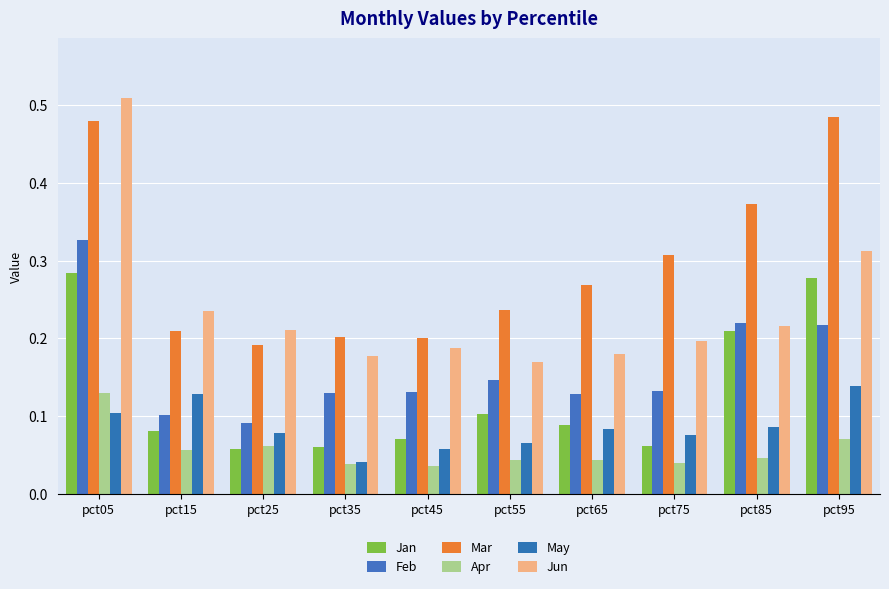

Reading left to right, transcribe all the data shown in this chart.

Jan: pct05=0.3	pct15=0.1	pct25=0.1	pct35=0.1	pct45=0.1	pct55=0.1	pct65=0.1	pct75=0.1	pct85=0.2	pct95=0.3
Feb: pct05=0.3	pct15=0.1	pct25=0.1	pct35=0.1	pct45=0.1	pct55=0.1	pct65=0.1	pct75=0.1	pct85=0.2	pct95=0.2
Mar: pct05=0.5	pct15=0.2	pct25=0.2	pct35=0.2	pct45=0.2	pct55=0.2	pct65=0.3	pct75=0.3	pct85=0.4	pct95=0.5
Apr: pct05=0.1	pct15=0.1	pct25=0.1	pct35=0.0	pct45=0.0	pct55=0.0	pct65=0.0	pct75=0.0	pct85=0.0	pct95=0.1
May: pct05=0.1	pct15=0.1	pct25=0.1	pct35=0.0	pct45=0.1	pct55=0.1	pct65=0.1	pct75=0.1	pct85=0.1	pct95=0.1
Jun: pct05=0.5	pct15=0.2	pct25=0.2	pct35=0.2	pct45=0.2	pct55=0.2	pct65=0.2	pct75=0.2	pct85=0.2	pct95=0.3